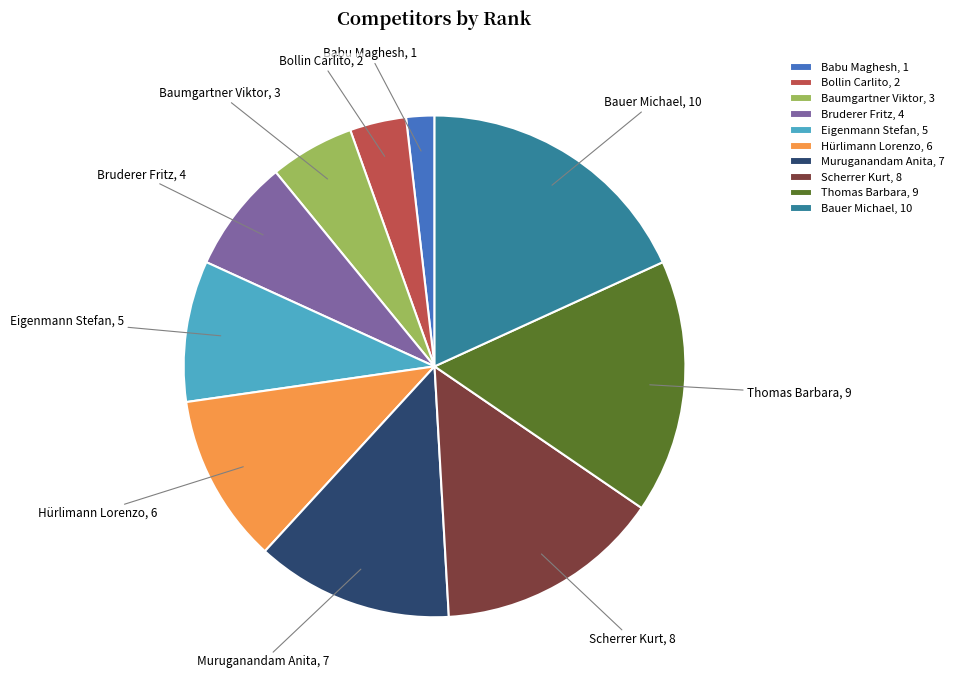

Between Thomas Barbara and Hürlimann Lorenzo, which is larger?

Thomas Barbara